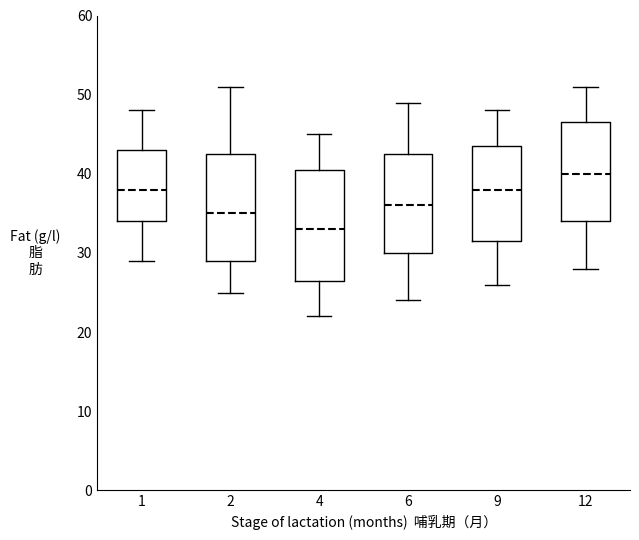

Which box's median line is the lowest?

4